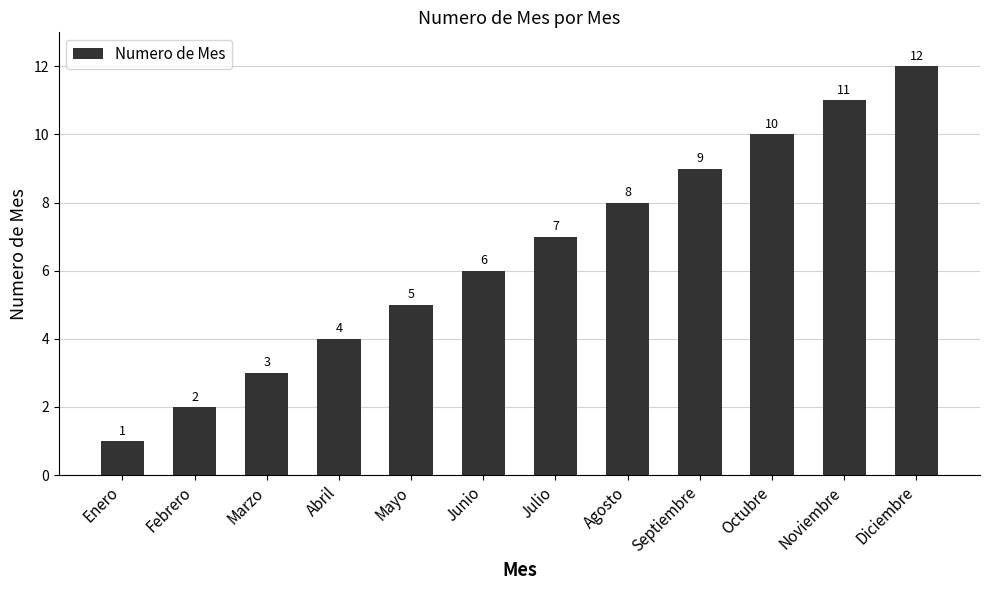

What is the difference between the maximum and minimum values?

11